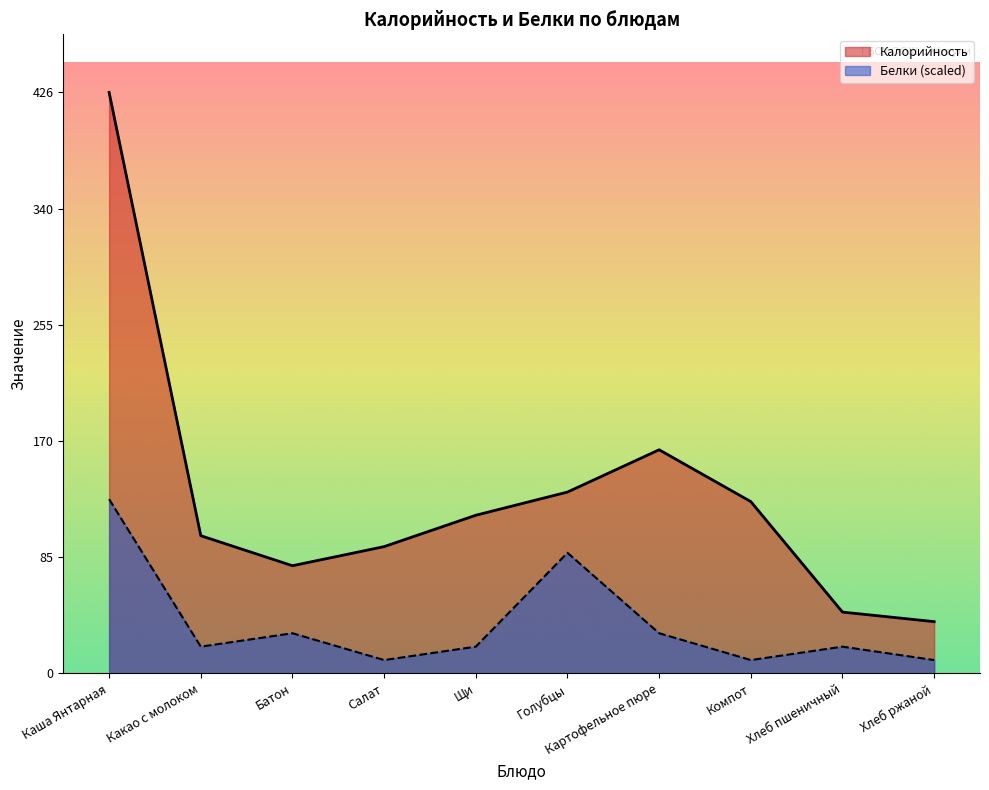

What is the value of the Белки point at the 7th from the left?

29.5